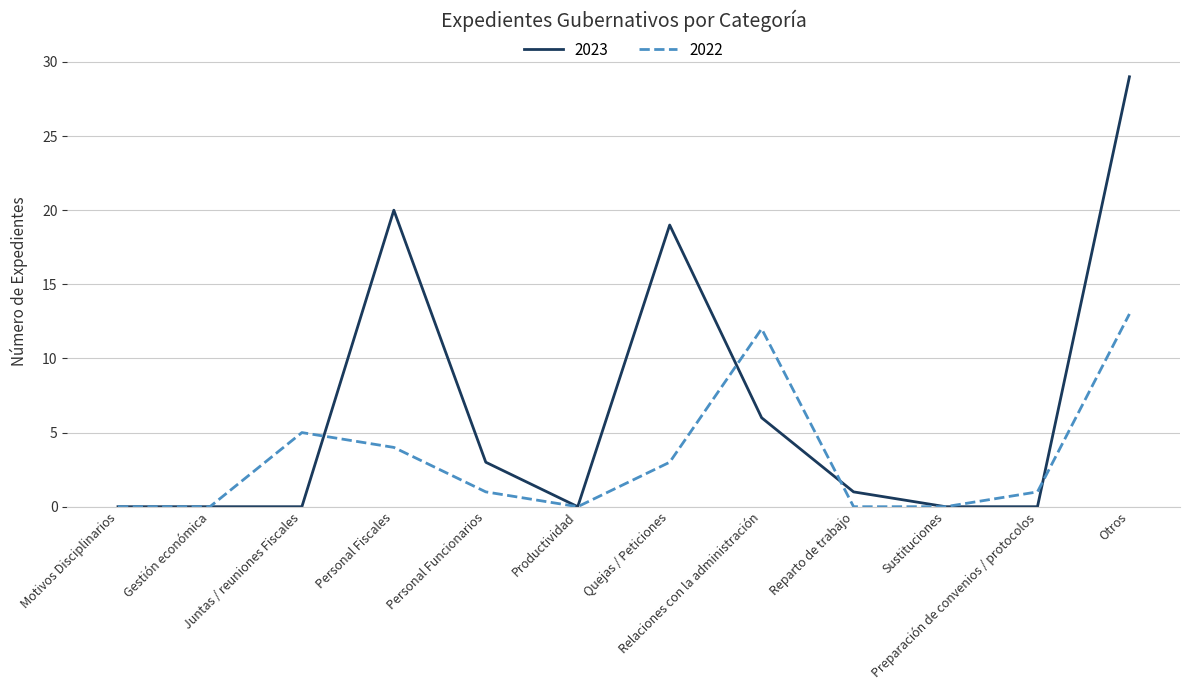

What is the spread (max minus min) of values at Quejas / Peticiones?

16